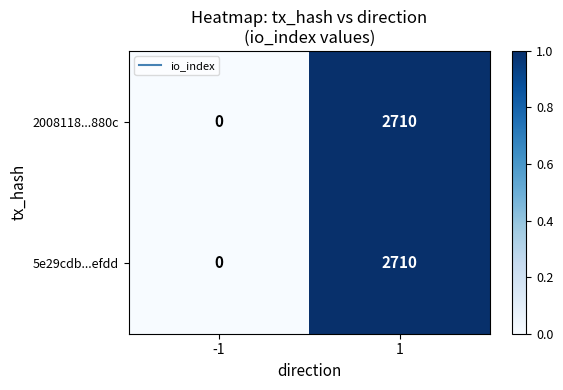

What is the difference between the 2008118...880c values at 1 and -1?

2710